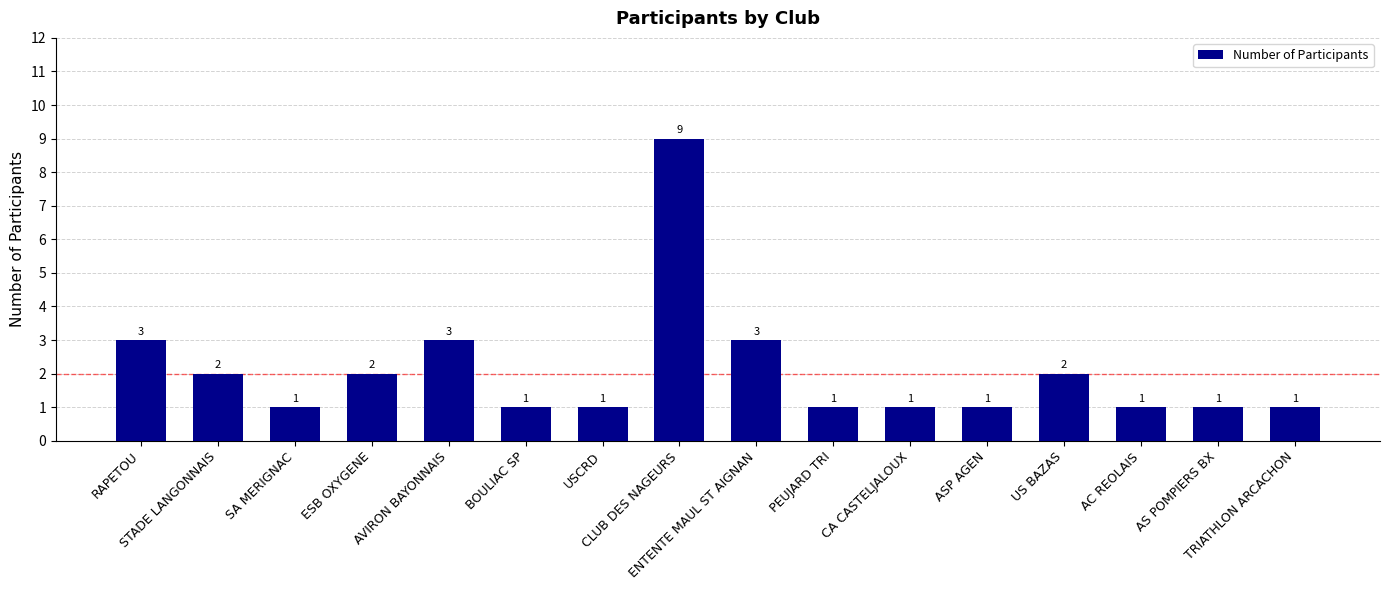

What is the label of the 10th bar from the left?

PEUJARD TRI